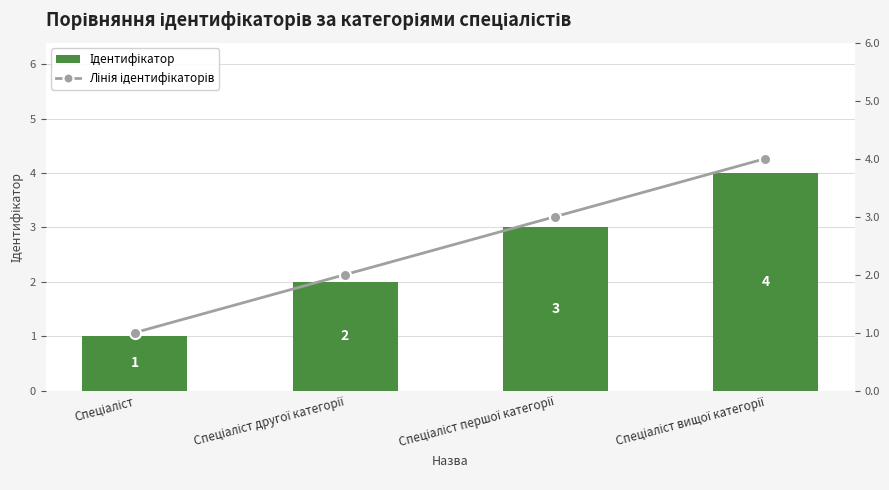

Which category has the lowest value in the Ідентифікатор series?

Спеціаліст